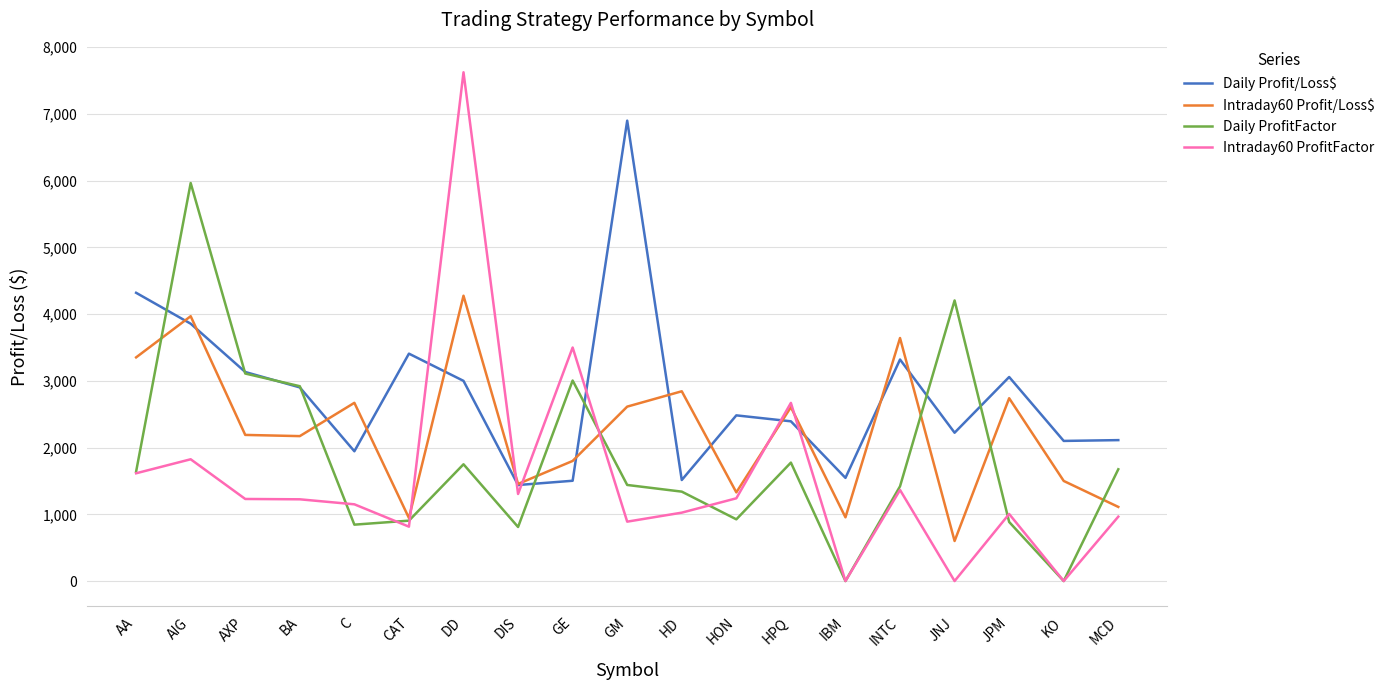

Which series has the largest total across all categories?

Daily Profit/Loss$